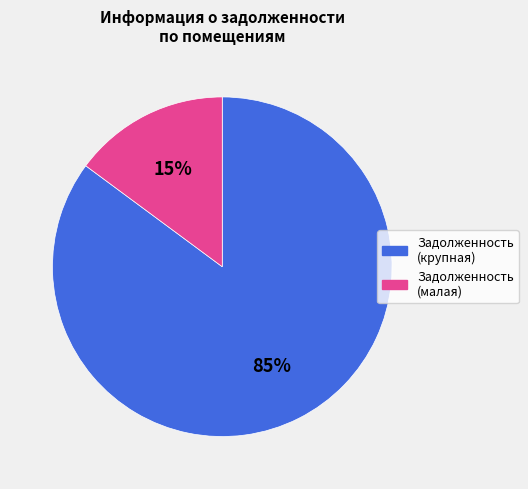

Which category accounts for the majority?

Задолженность (крупная)